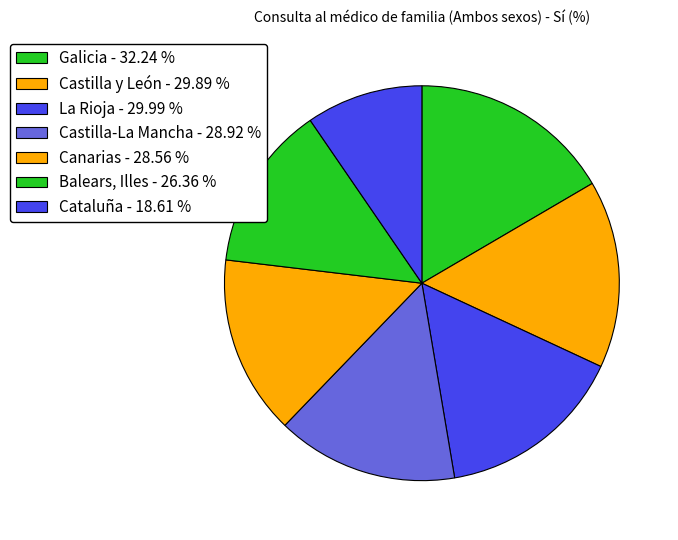

What is the change in value from Galicia to Canarias?

-3.7